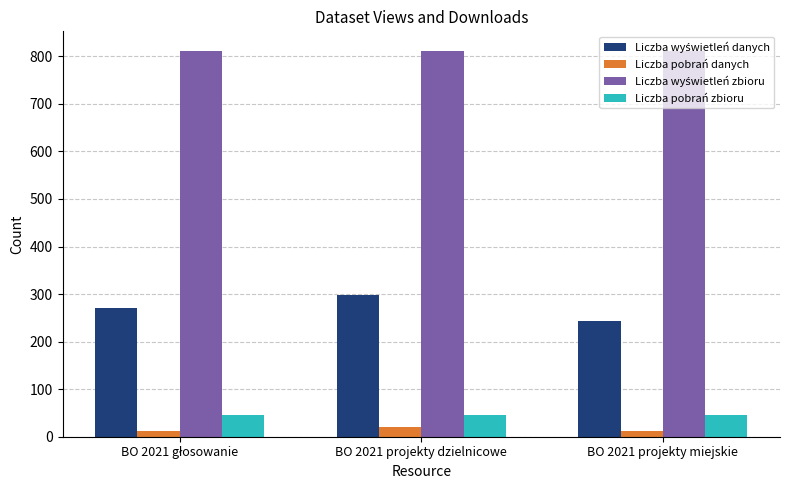

Is it true that Liczba pobrań zbioru equals 13 at BO 2021 projekty dzielnicowe?

False